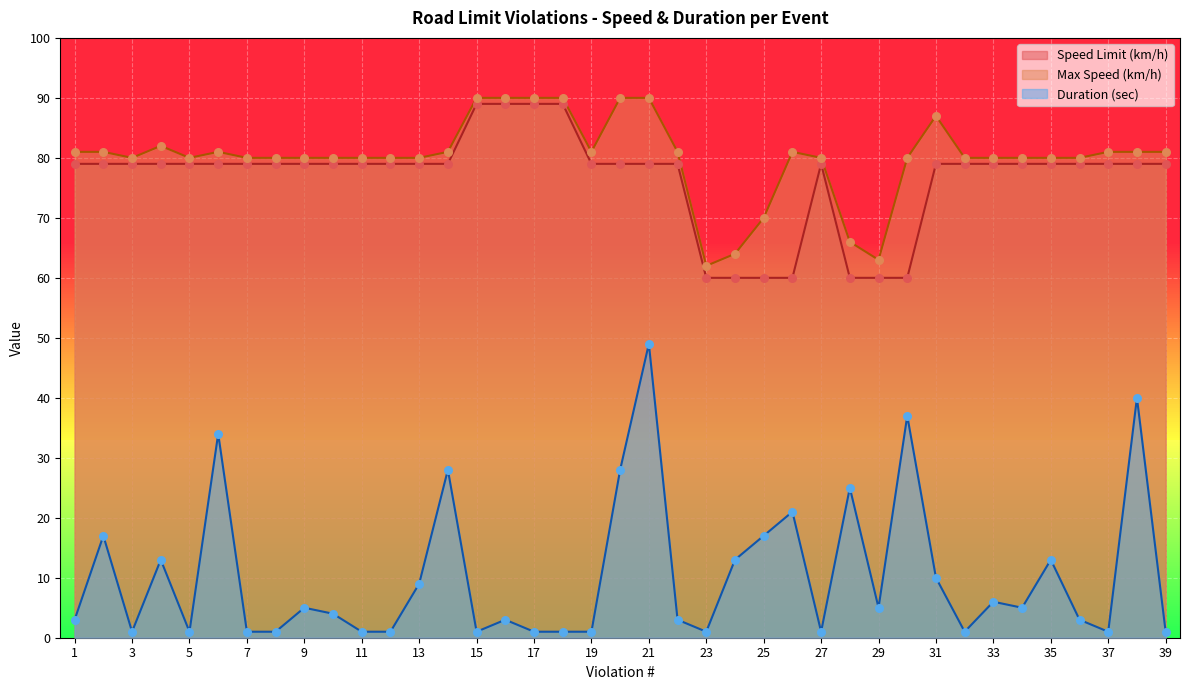

At which category is the sum across all series the highest?

21